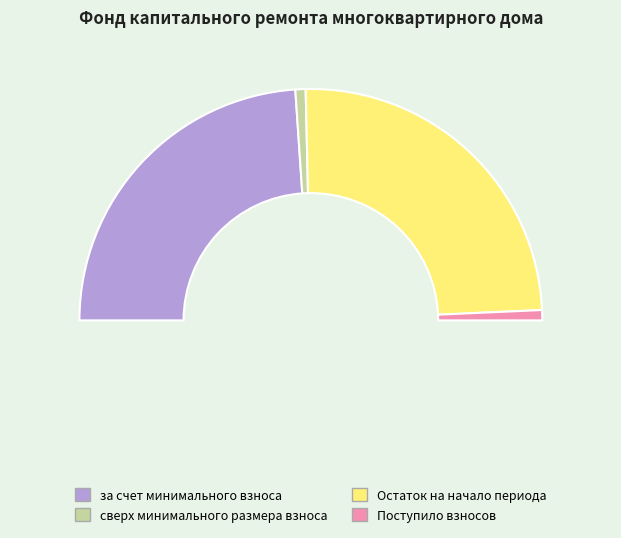

To the nearest percent, what portion does Поступило взносов represent?

1%